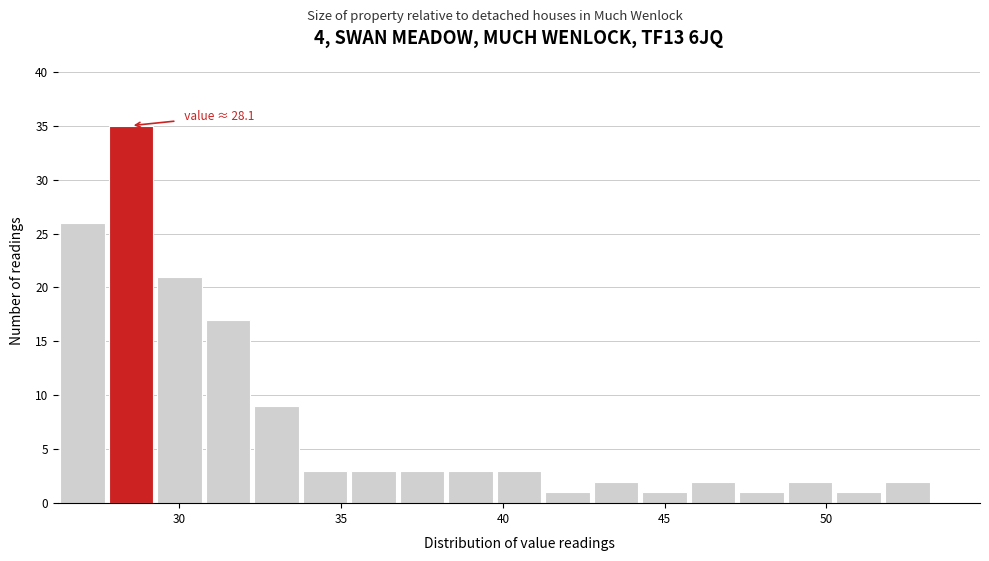

Around what value on the x-axis is the tallest bar? Give the approximate position of its centre, as read against the axis.

28.5